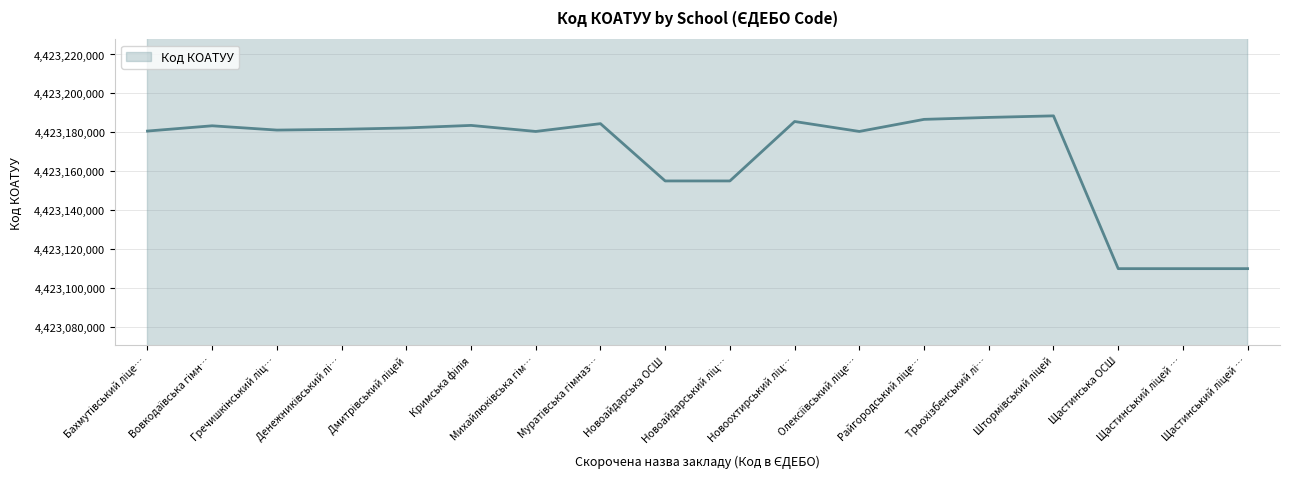

Where is the first local maximum?

Вовкодаївська гімн…